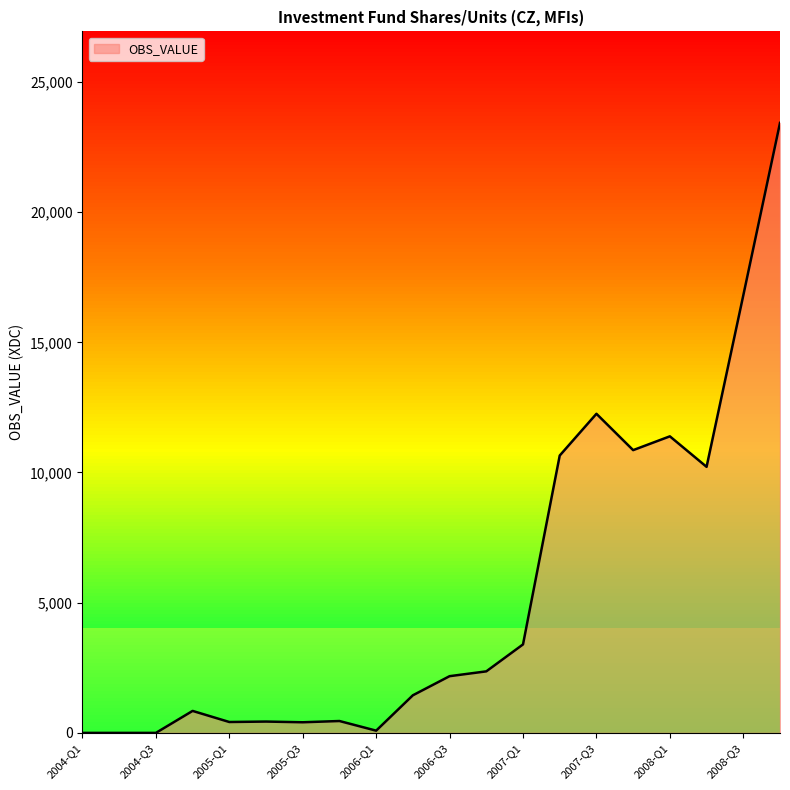

What is the value of the 13th point from the left?

3398